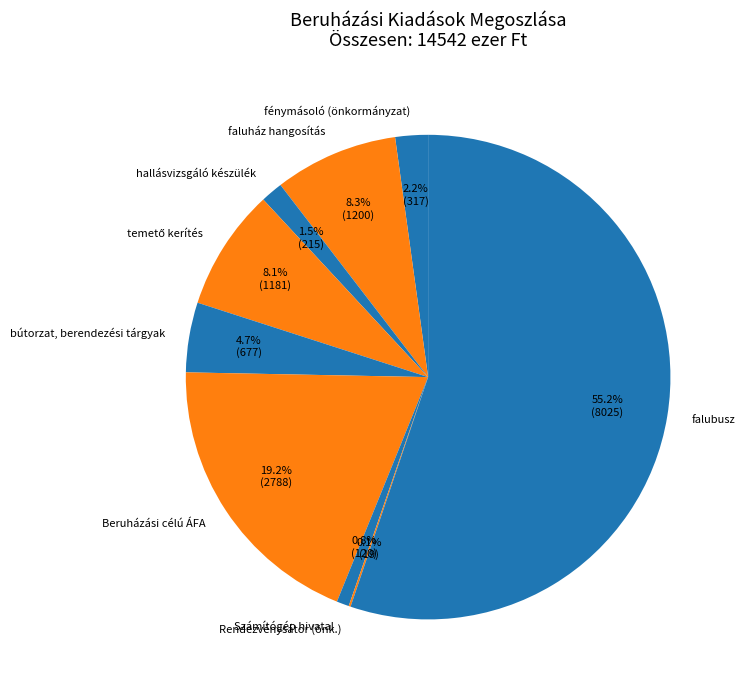

What is the largest slice in the pie chart?

falubusz